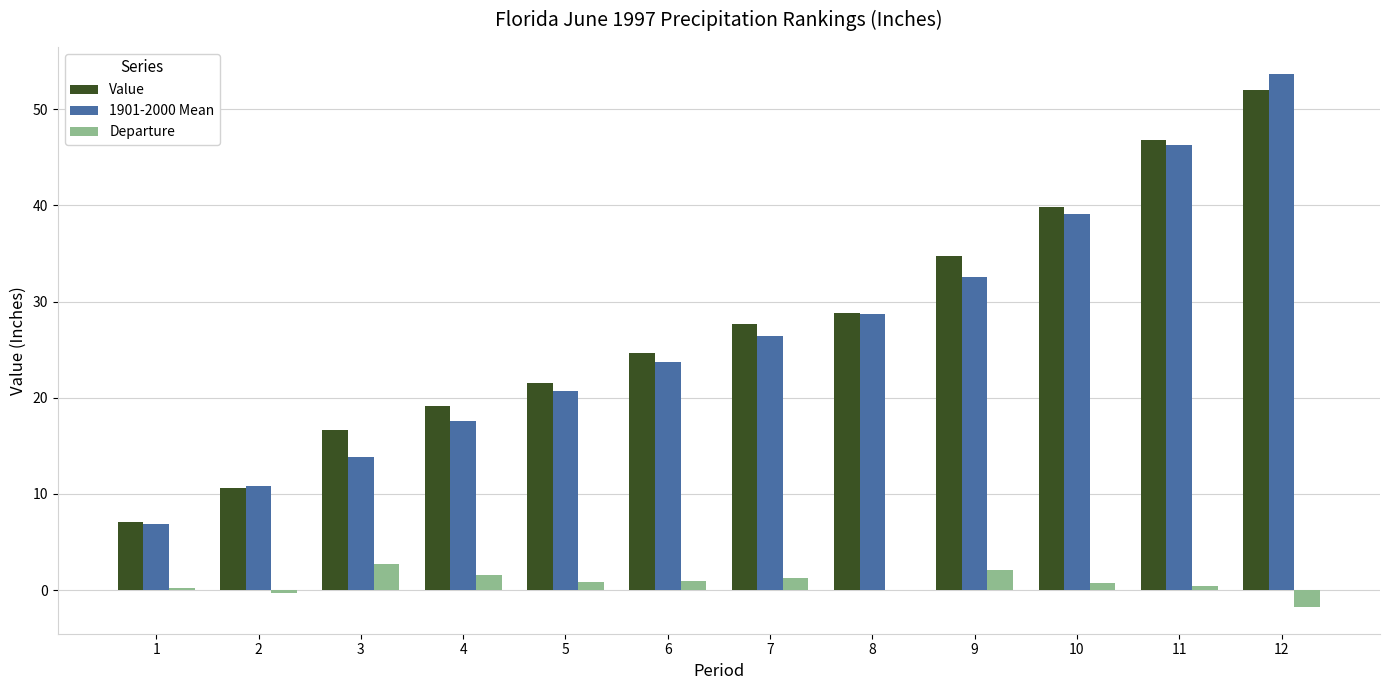

The Value series shows 24.6 at 12. True or false?

False